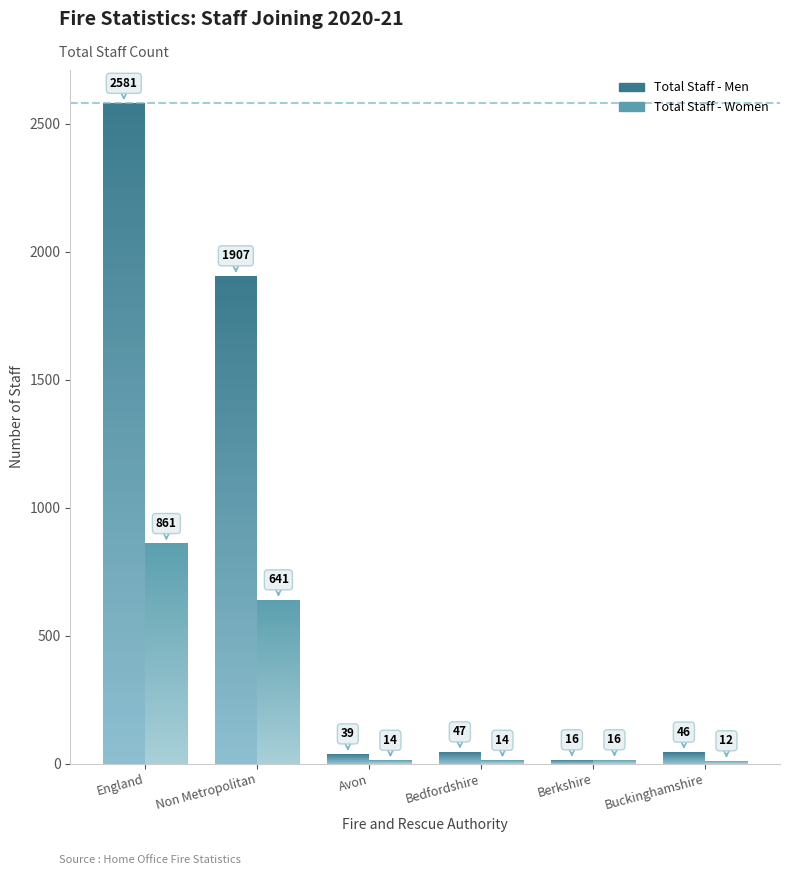

How many values in the Total Staff - Women series exceed 16?

2